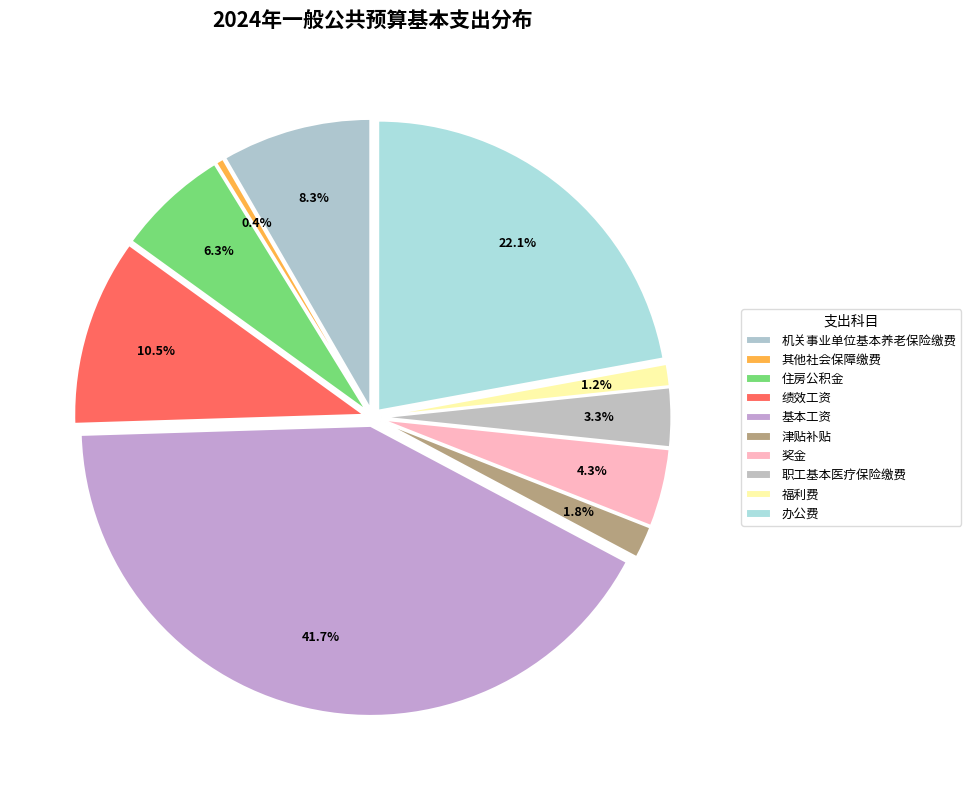

To the nearest percent, what percentage of the pie is 福利费?

1%